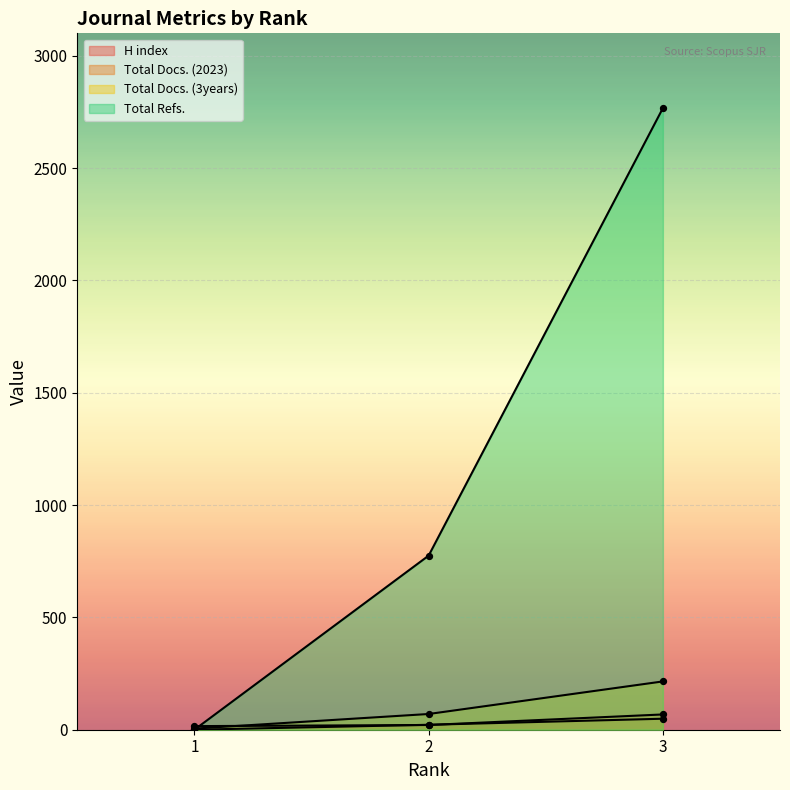

Which series reaches the maximum Y coordinate?

Total Refs.